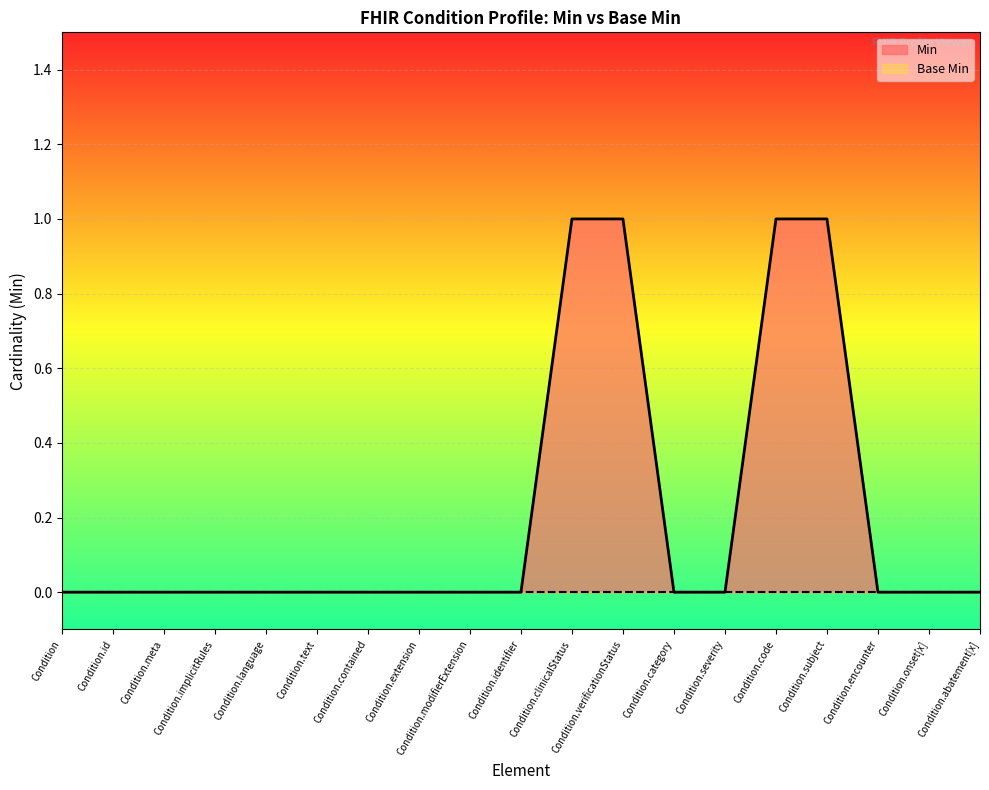

How many lines are shown in the chart?

2